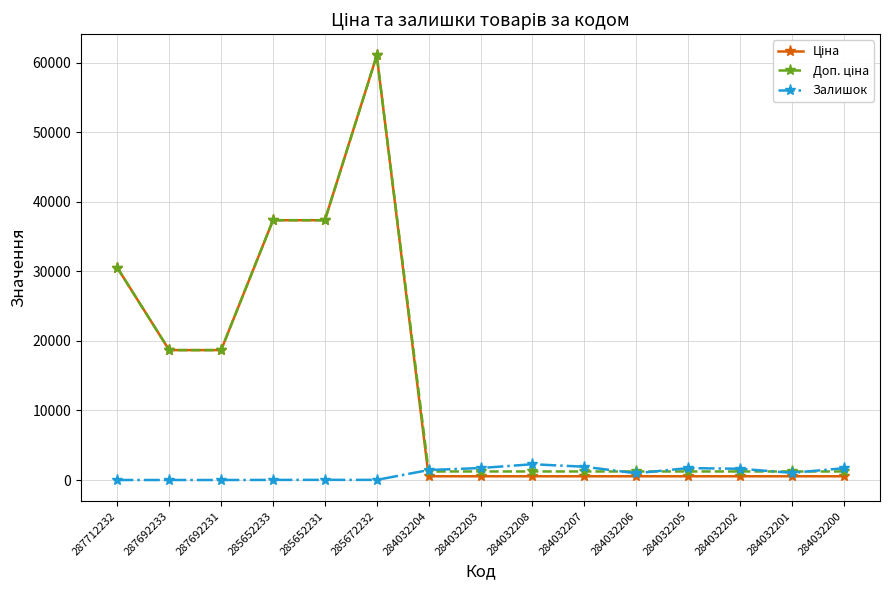

The value of Залишок at 287692233 is 0.0. True or false?

True